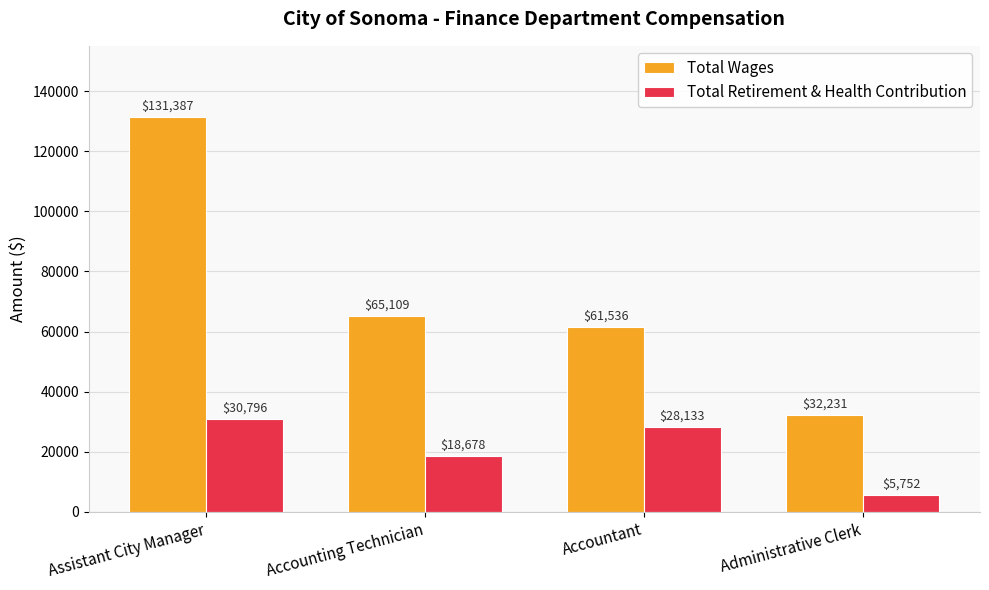

What is the difference between the Total Retirement & Health Contribution values at Assistant City Manager and Accounting Technician?

12118